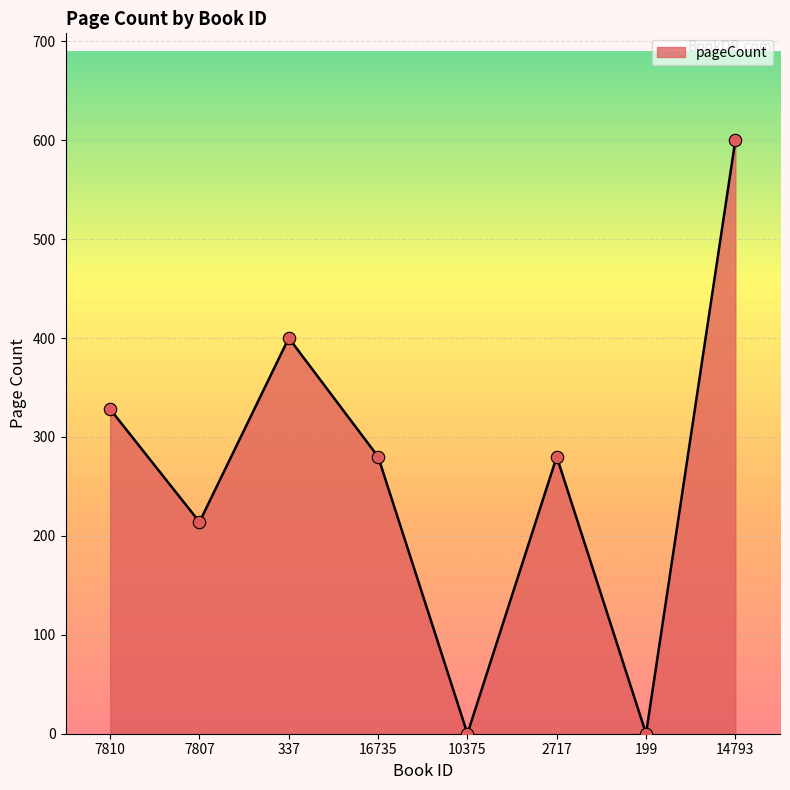

Which has a higher value, 7810 or 14793?

14793